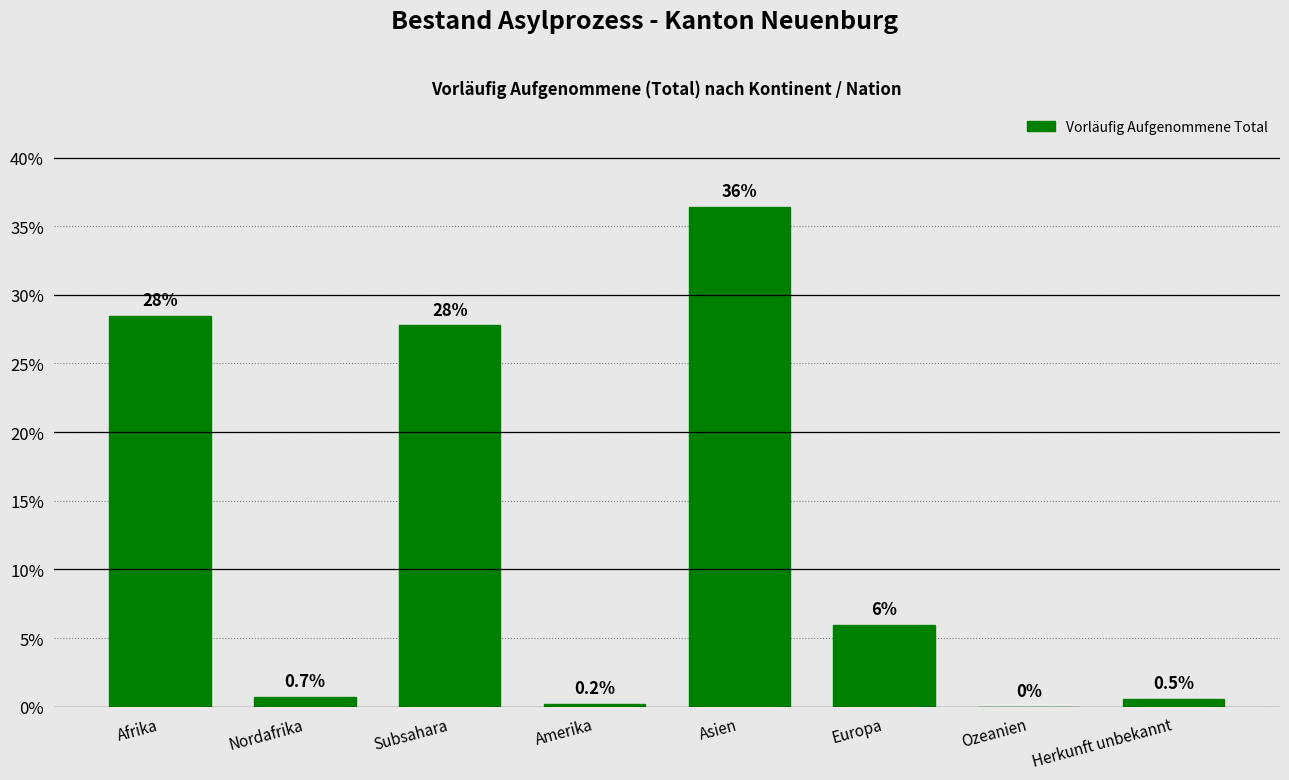

The value at Subsahara is 27.8. True or false?

True